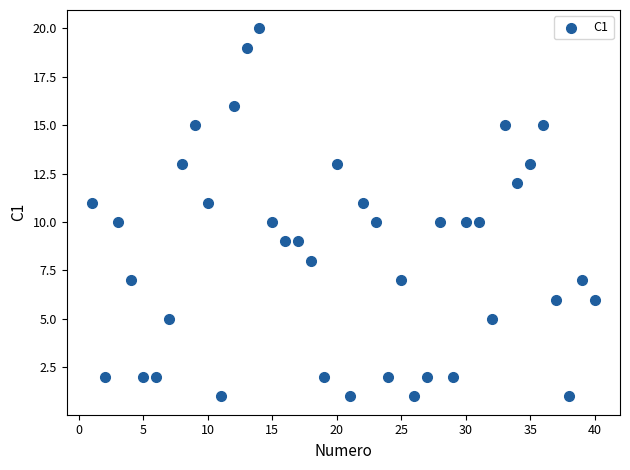

What is the range of Y values (max minus min)?

19